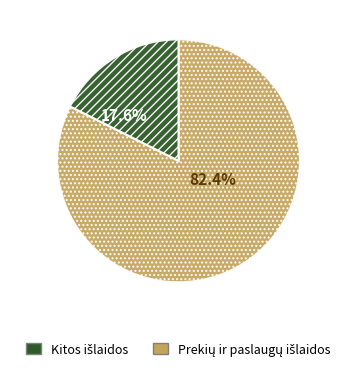

Does any single category account for the majority?

Yes